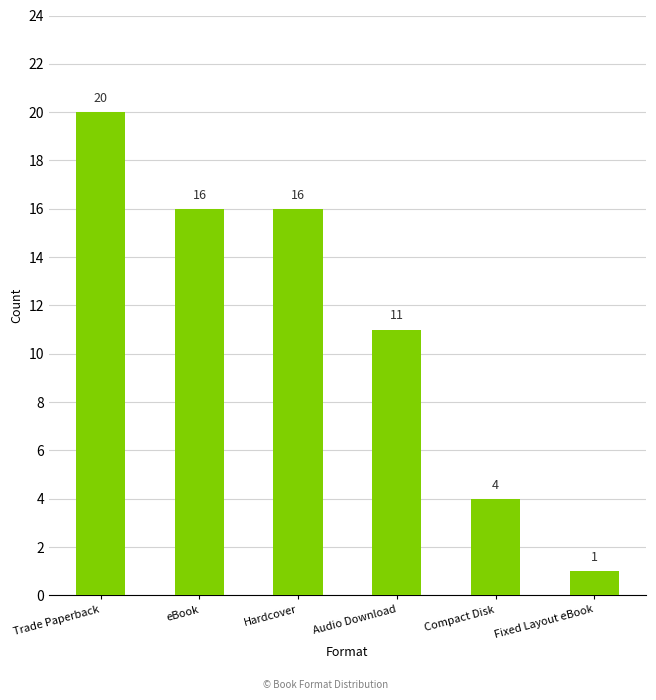

What is the greatest value displayed?

20